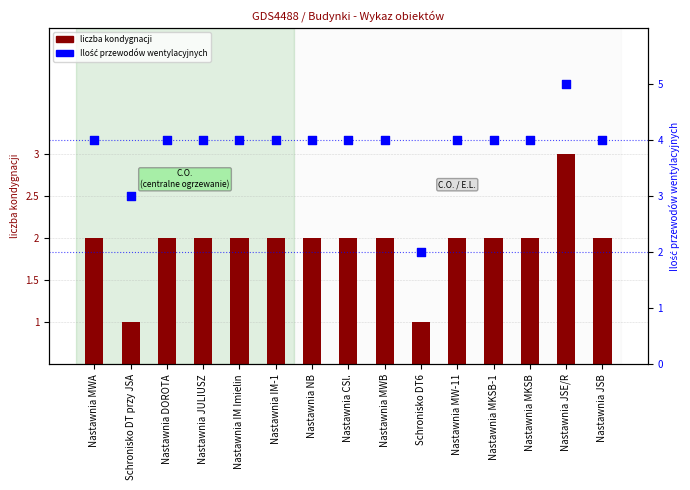

What is the total value across all series at Nastawnia IM Imielin?

6